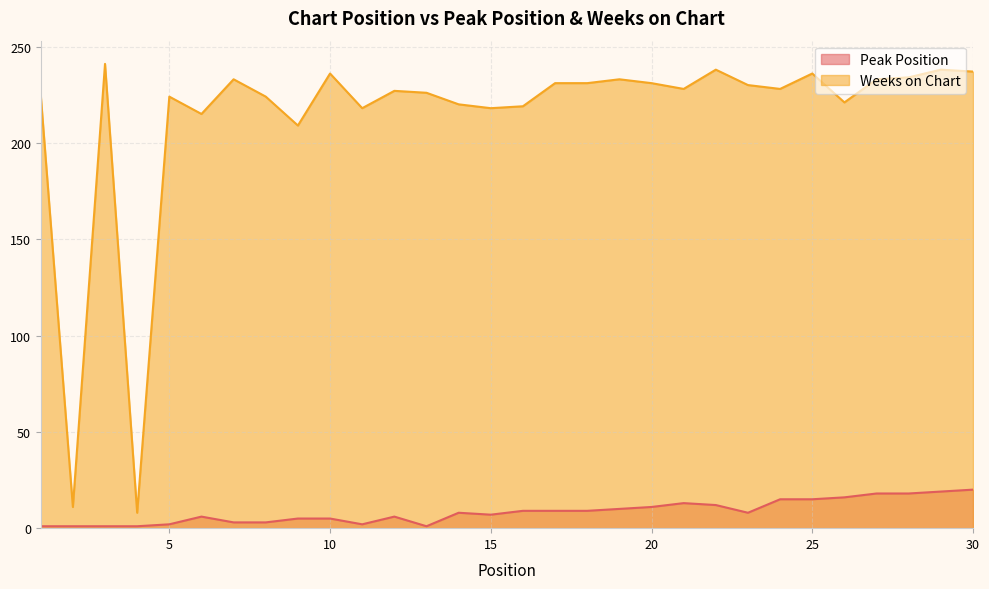

At which category does the chart reach its minimum across all series?

1